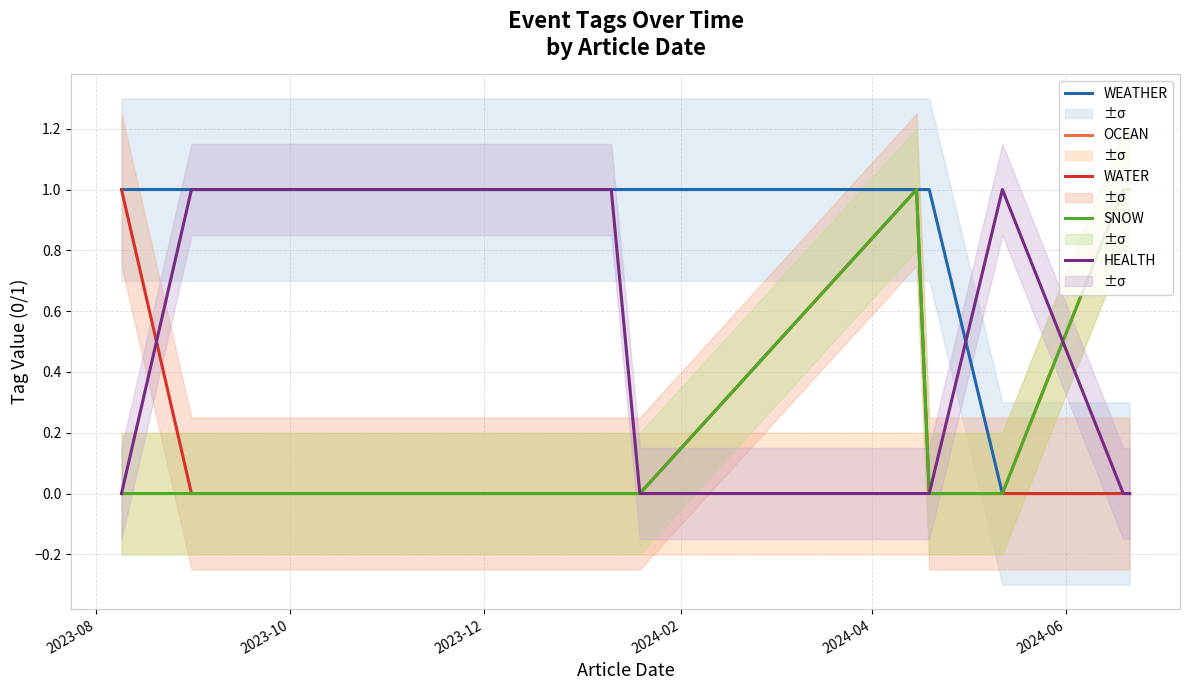

What is the difference between the maximum and minimum values in the WATER series?

1